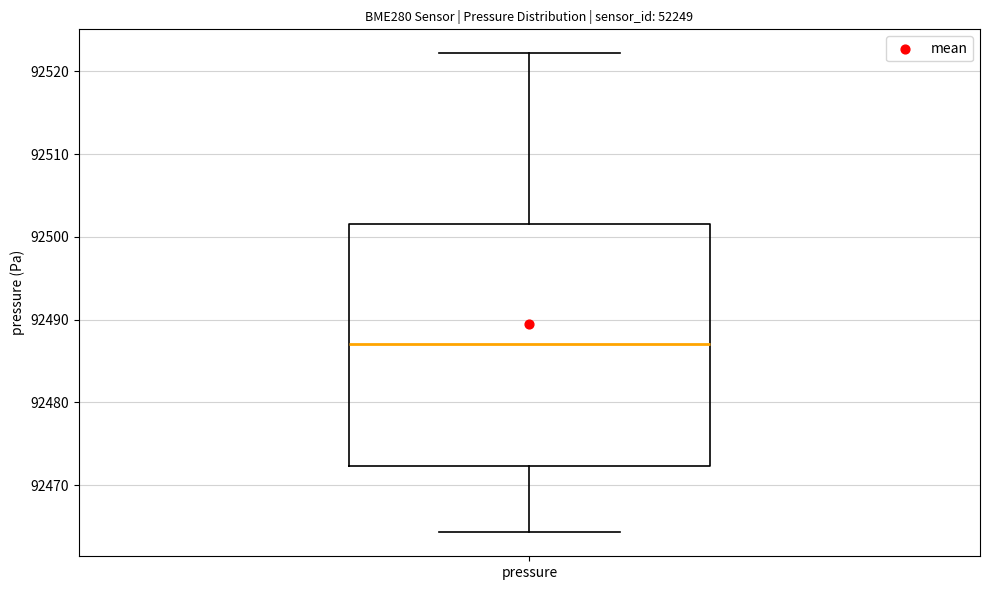

Transcribe this box plot: give where the median line is, the range the box spans, and where the two whiskers end, as read against the y-axis. The values are not printed on the chart, so give them approximately, as read against the axis.

median 92487, box 92472 to 92502, whiskers 92464 to 92522